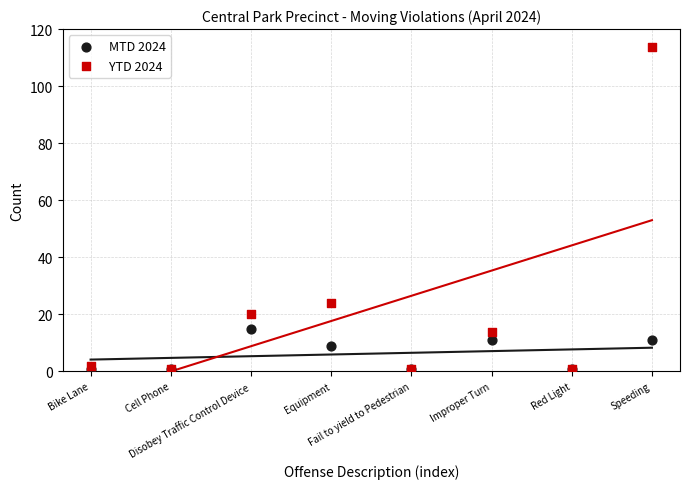

Across all series, what Y value is closest to 57?

24